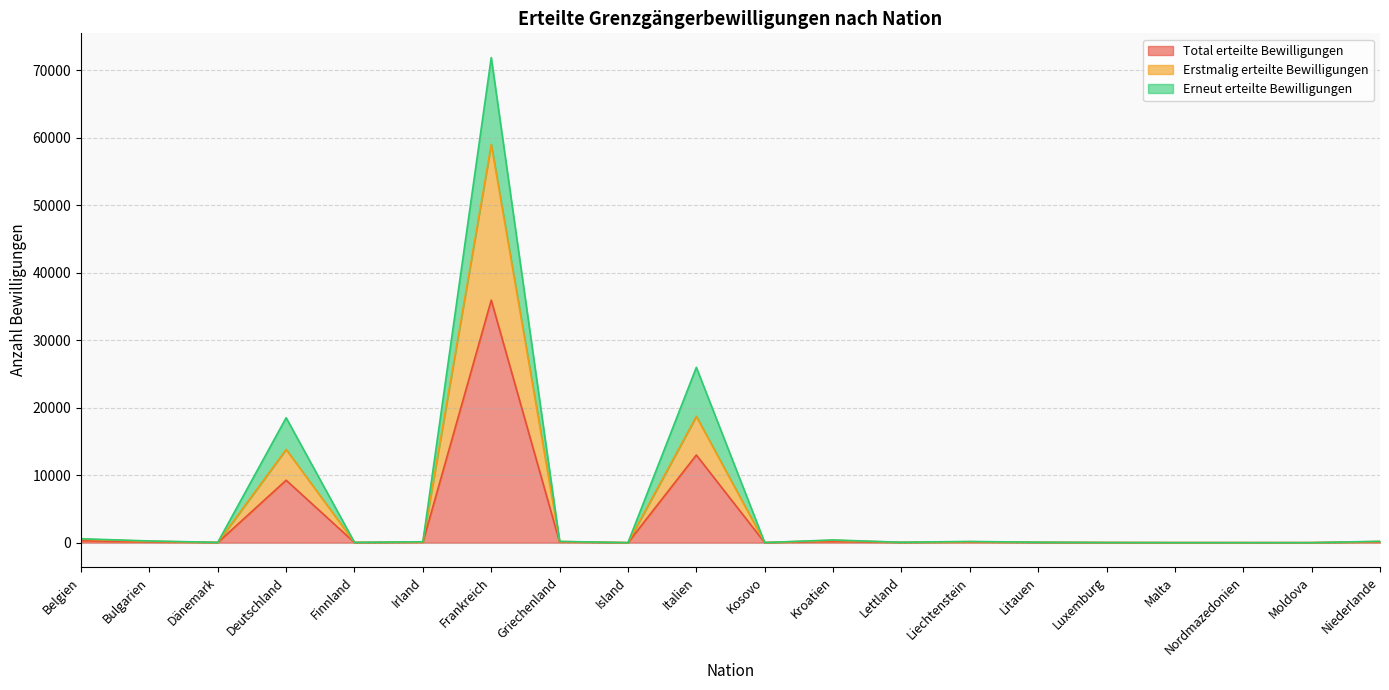

What are all the series names shown in the legend?

Total erteilte Bewilligungen, Erstmalig erteilte Bewilligungen, Erneut erteilte Bewilligungen